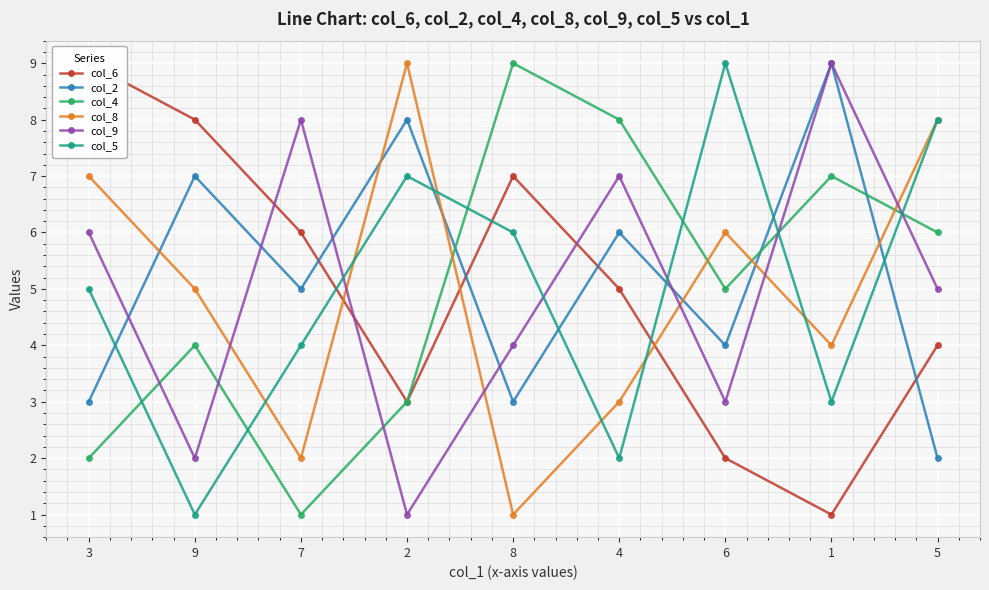

Where is the first local maximum for col_5?

2